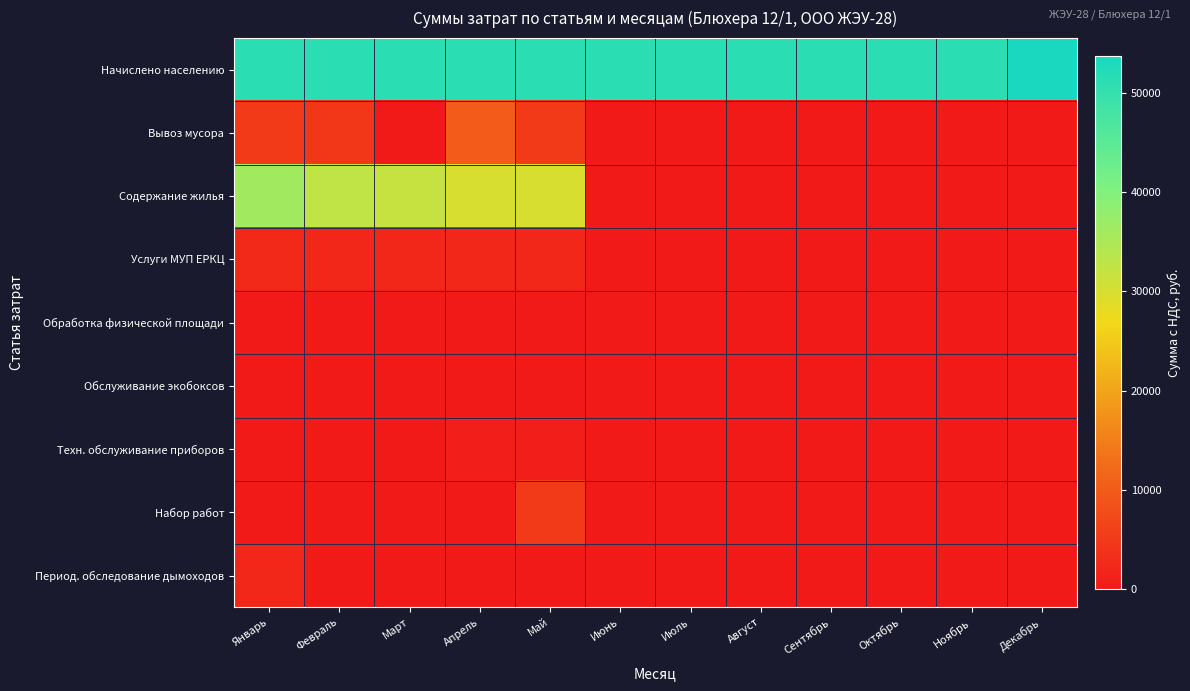

Rank the series at Август from highest to lowest value.

Начислено населению, Вывоз мусора, Содержание жилья, Услуги МУП ЕРКЦ, Обработка физической площади, Обслуживание экобоксов, Техн. обслуживание приборов, Набор работ, Период. обследование дымоходов